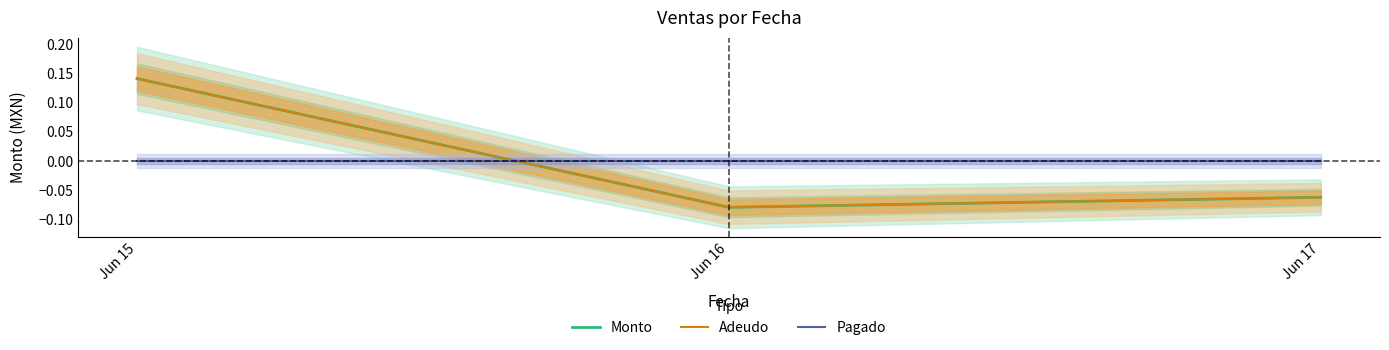

How many negative values does the Adeudo series have?

2